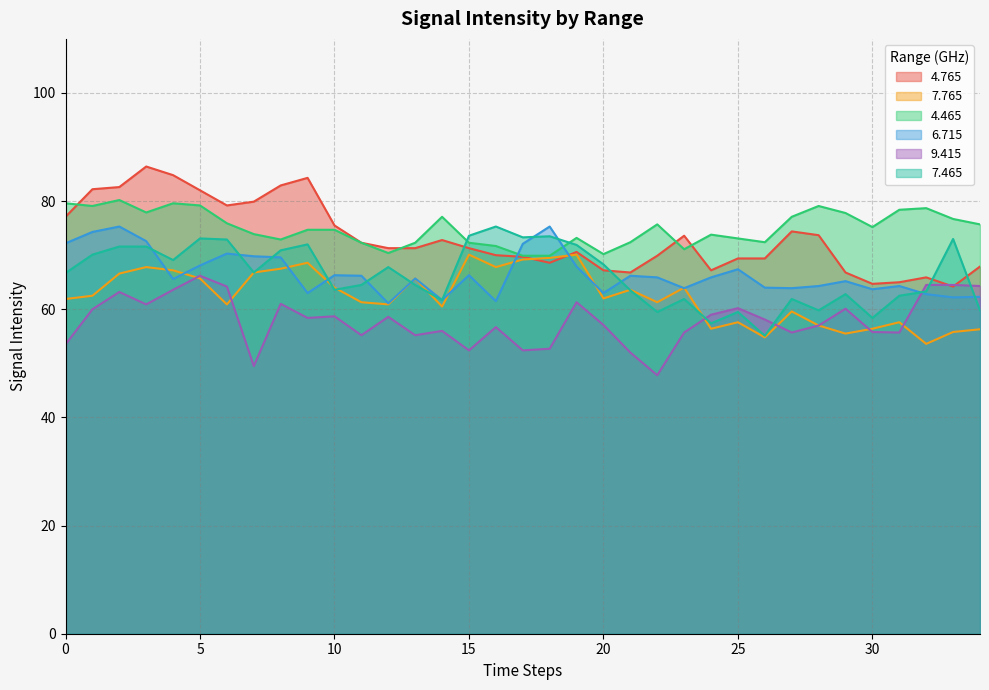

At which label is 9.415 closest to 57?

28